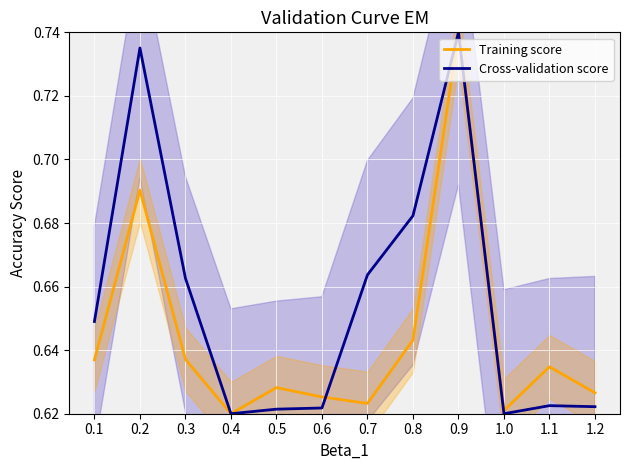

Which category has the lowest value in the Cross-validation score series?

0.4